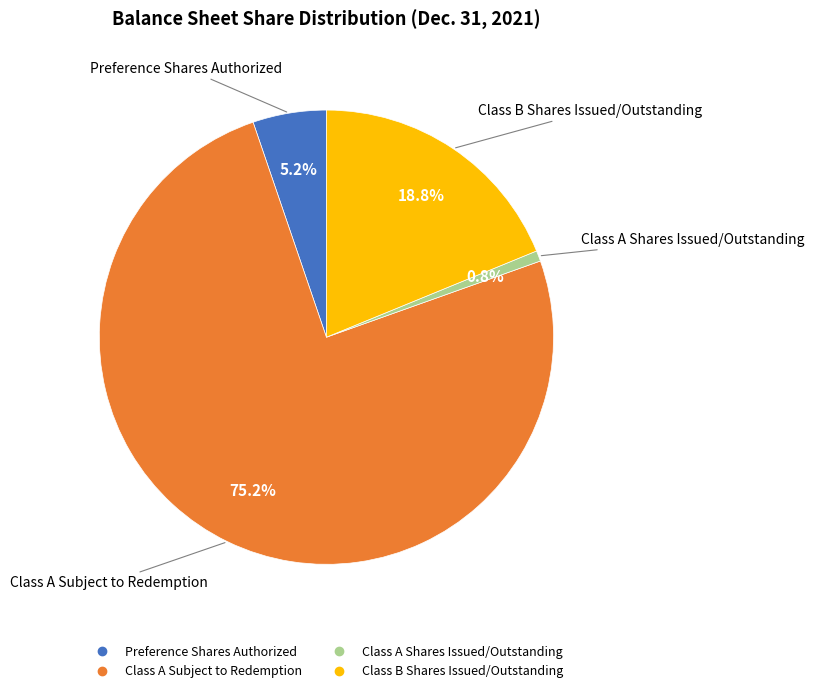

To the nearest percent, what is the average slice percentage?

25%